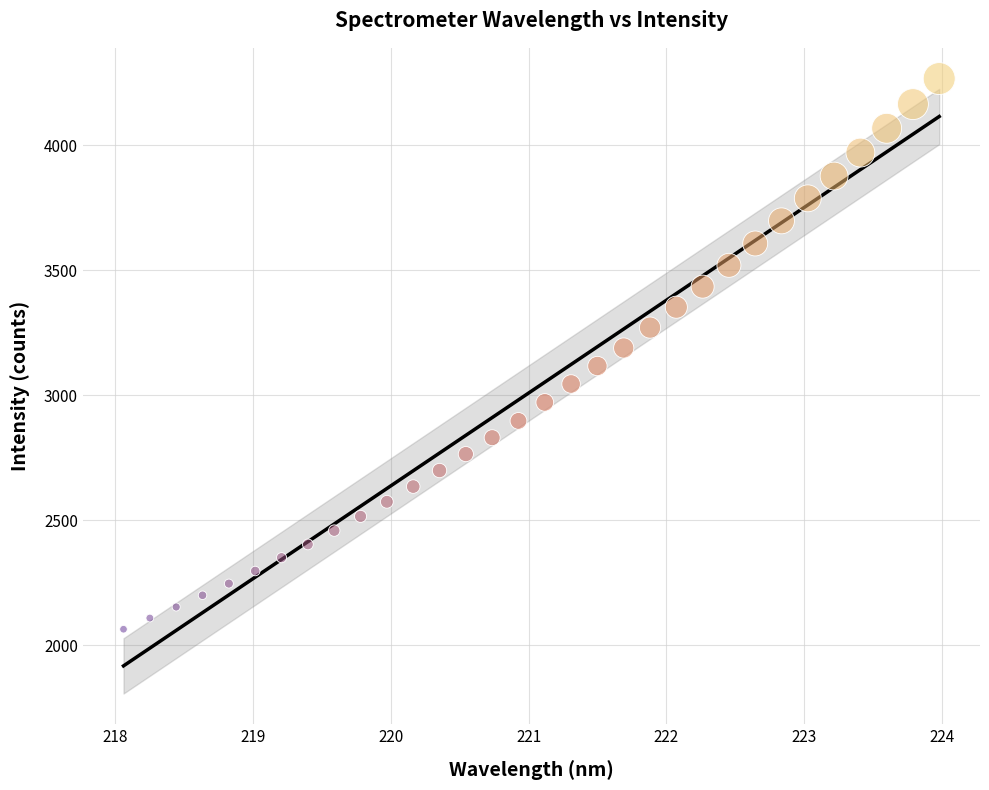

What is the range of X values (max minus min)?

5.9